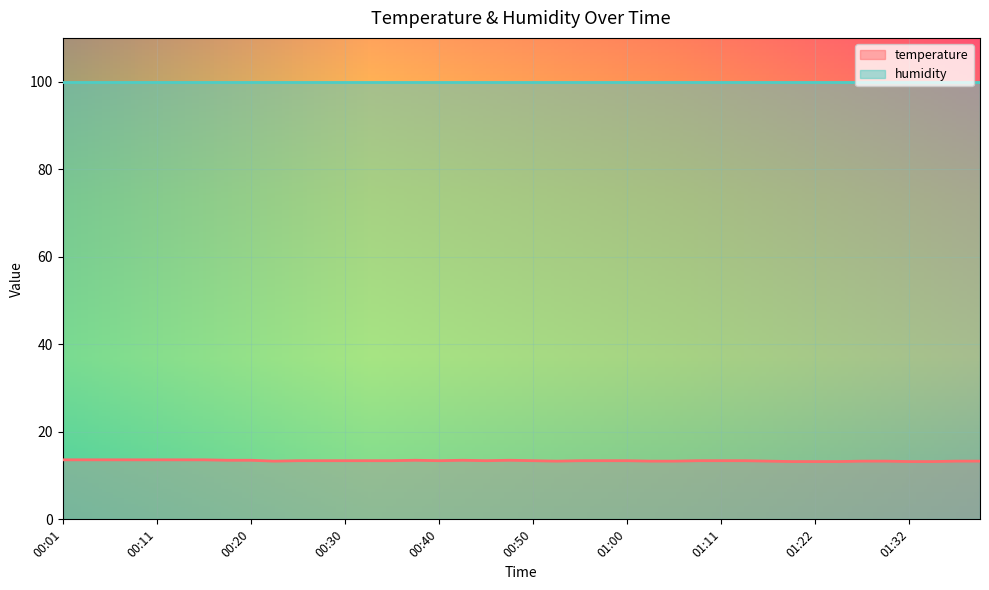

How many interior local valleys (lower than both neighbors) does the data have?

4